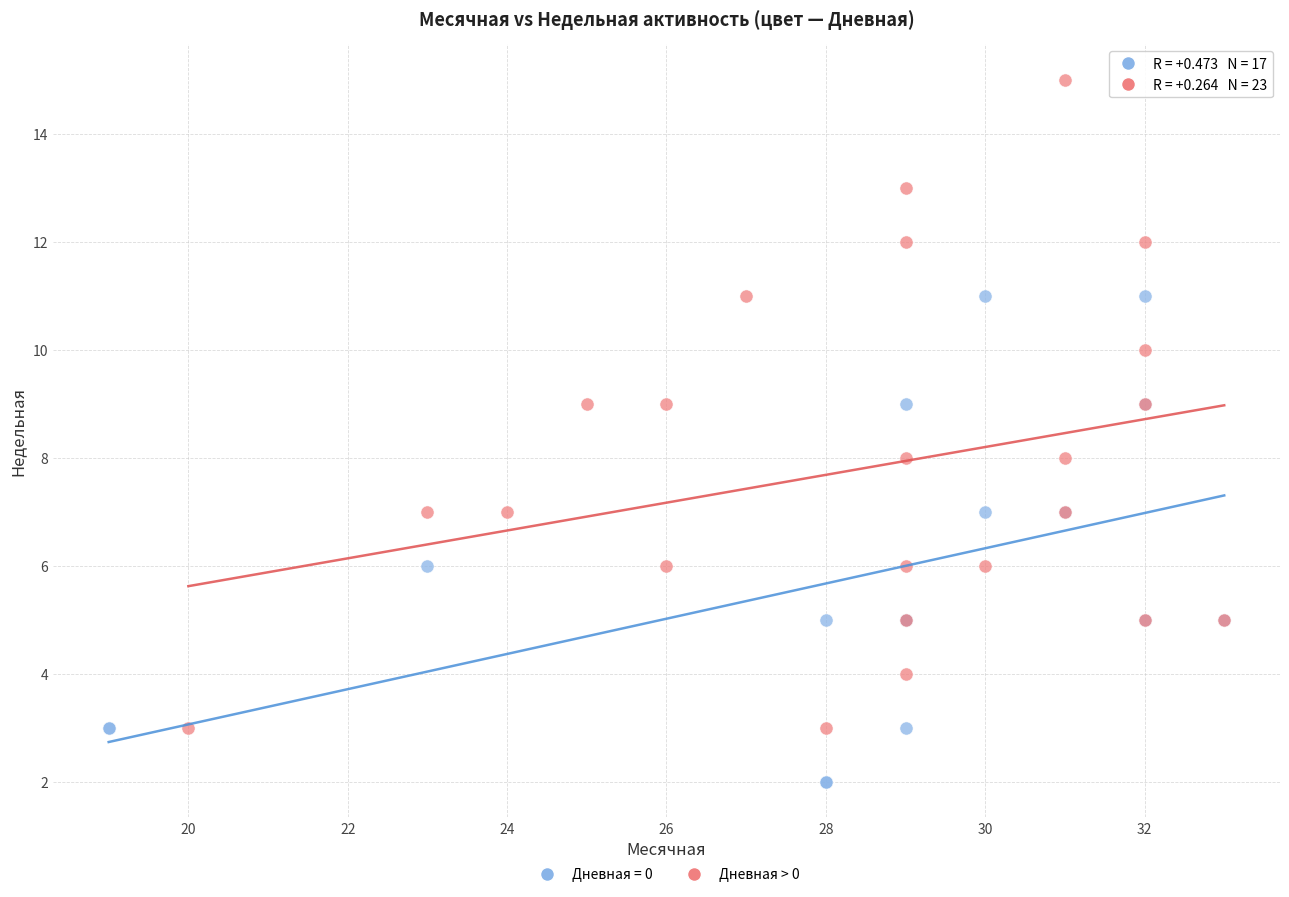

Which series reaches the maximum Y coordinate?

Дневная > 0